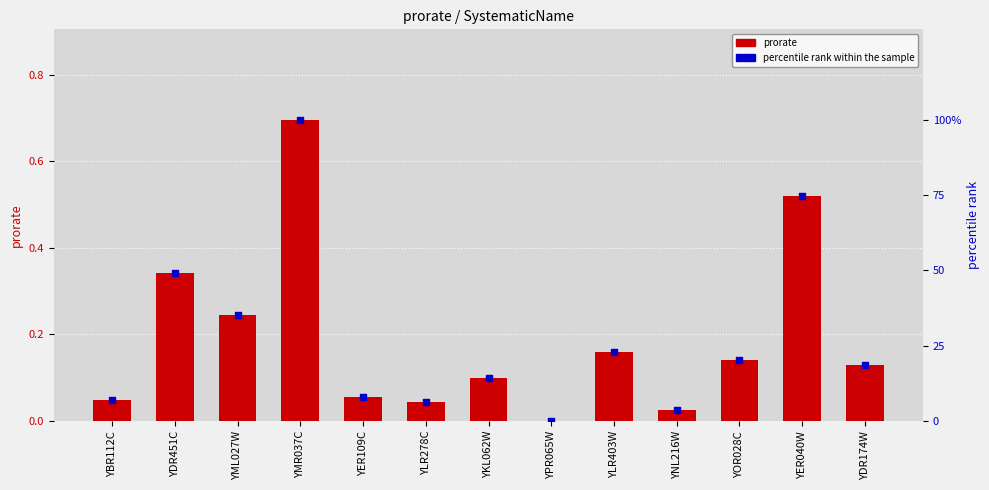

Which series has the largest total across all categories?

percentile rank within the sample